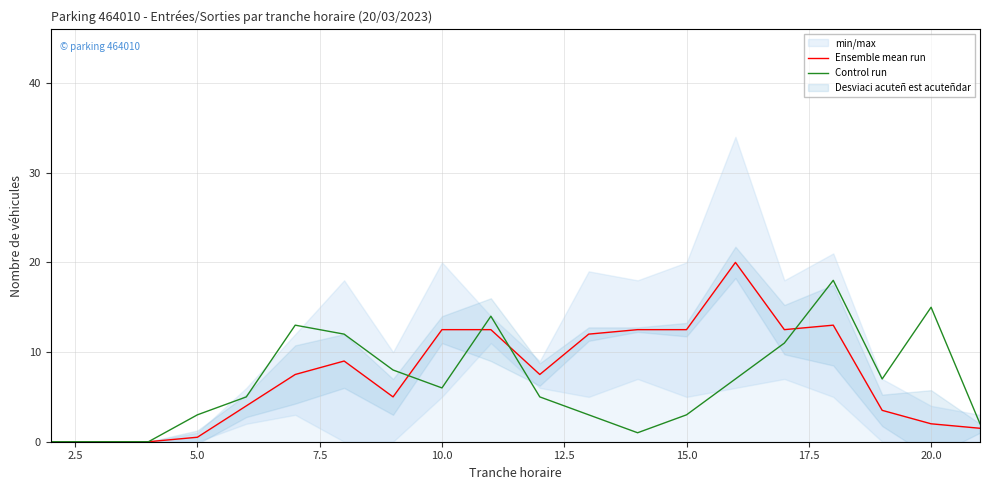

Does the chart have visible grid lines?

Yes